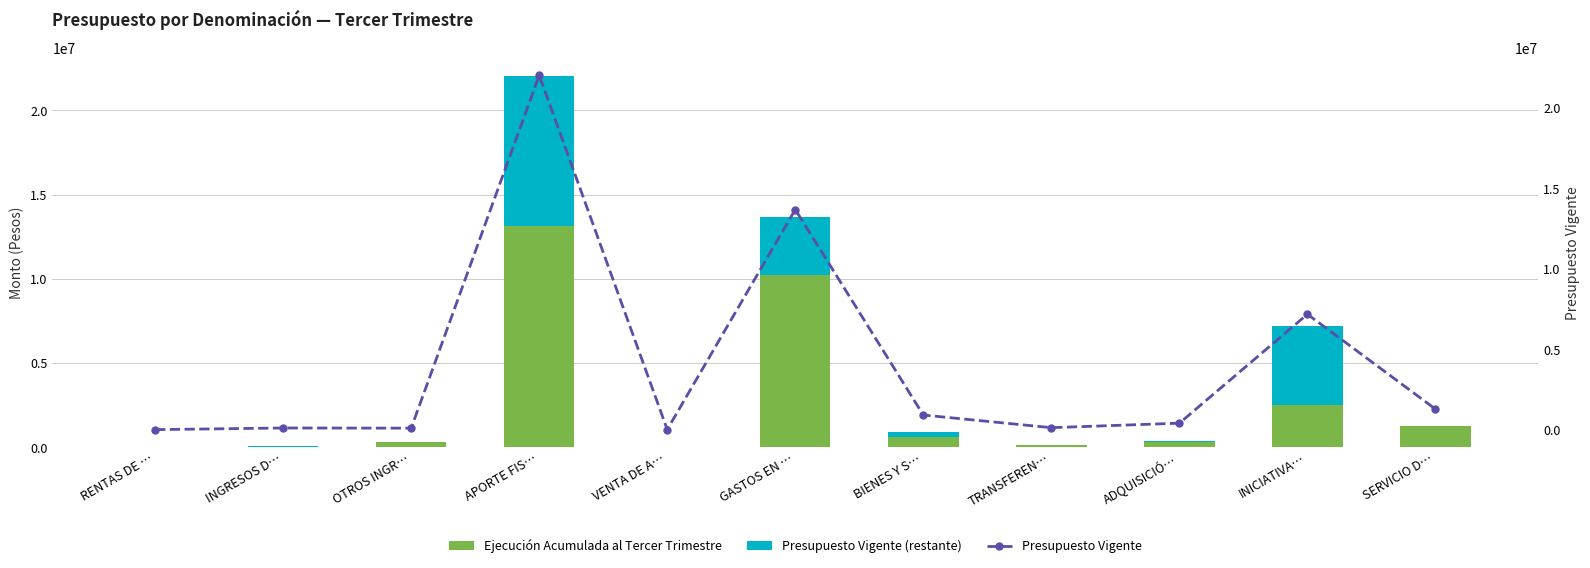

Read the Presupuesto Vigente value at BIENES Y S…, to the nearest 50.

911850